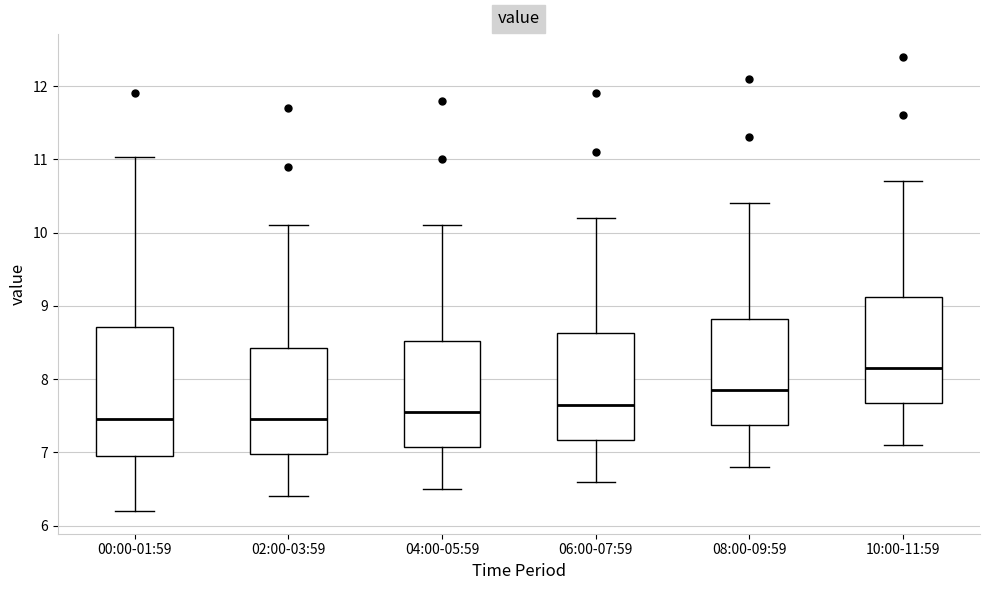

Which box has the highest median line?

10:00-11:59